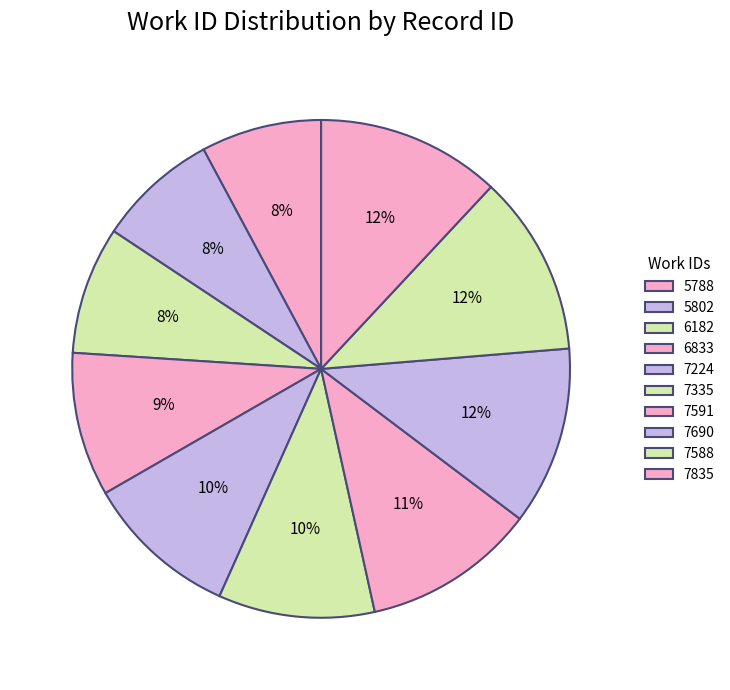

Is there any slice that represents more than half of the pie?

No